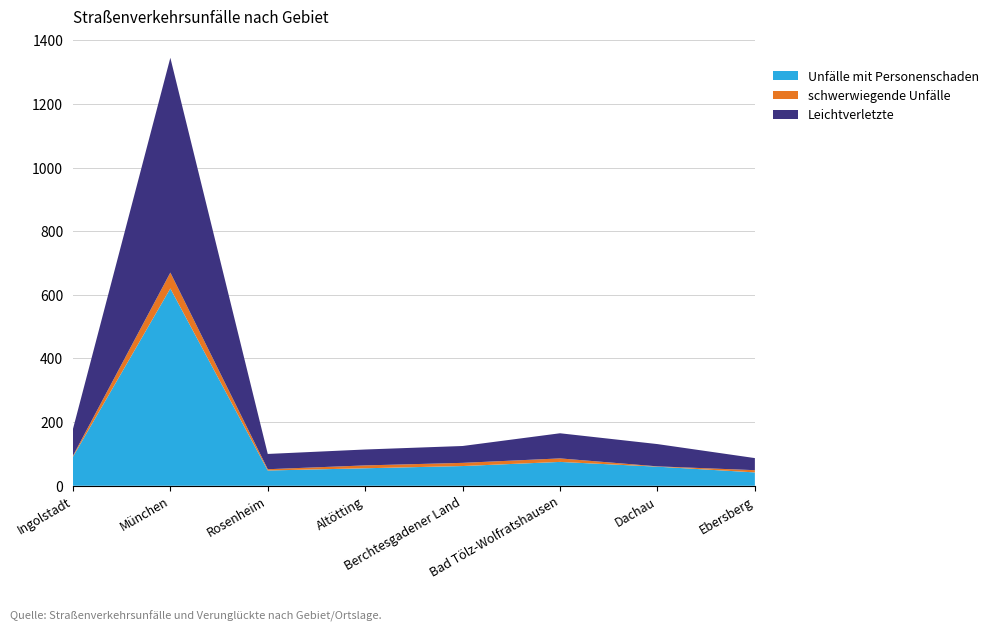

Reading left to right, transcribe all the data shown in this chart.

Unfälle mit Personenschaden: Ingolstadt=91	München=620	Rosenheim=48	Altötting=55	Berchtesgadener Land=62	Bad Tölz-Wolfratshausen=75	Dachau=60	Ebersberg=42
schwerwiegende Unfälle: Ingolstadt=3	München=50	Rosenheim=4	Altötting=9	Berchtesgadener Land=10	Bad Tölz-Wolfratshausen=11	Dachau=1	Ebersberg=7
Leichtverletzte: Ingolstadt=84	München=675	Rosenheim=48	Altötting=50	Berchtesgadener Land=53	Bad Tölz-Wolfratshausen=79	Dachau=70	Ebersberg=38